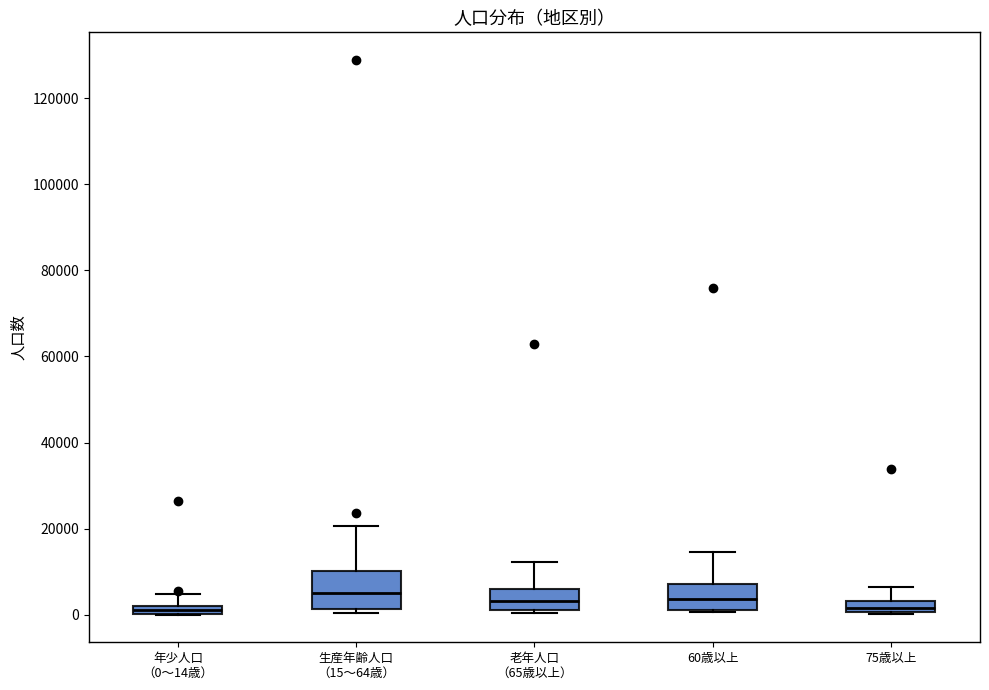

Comparing the boxes themselves (not the whiskers), which one is the tallest?

生産年齢人口 （15～64歳）